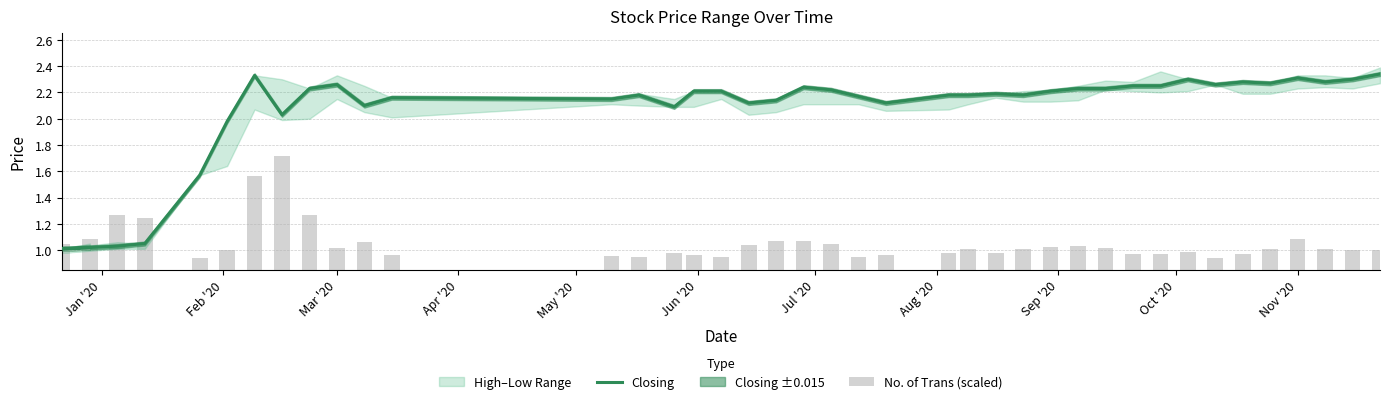

How many values in the No. of Trans (scaled) series exceed 1?

21